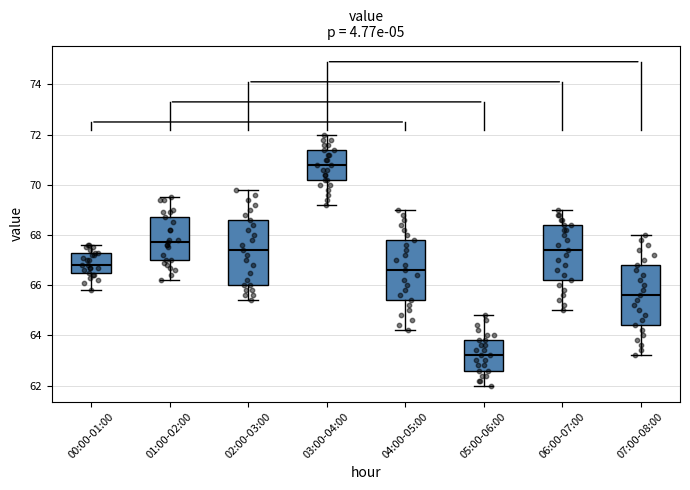

Where does the lower whisker of the box for 06:00-07:00 end on the y-axis? The values are not printed on the chart, so give them approximately, as read against the axis.

65.0